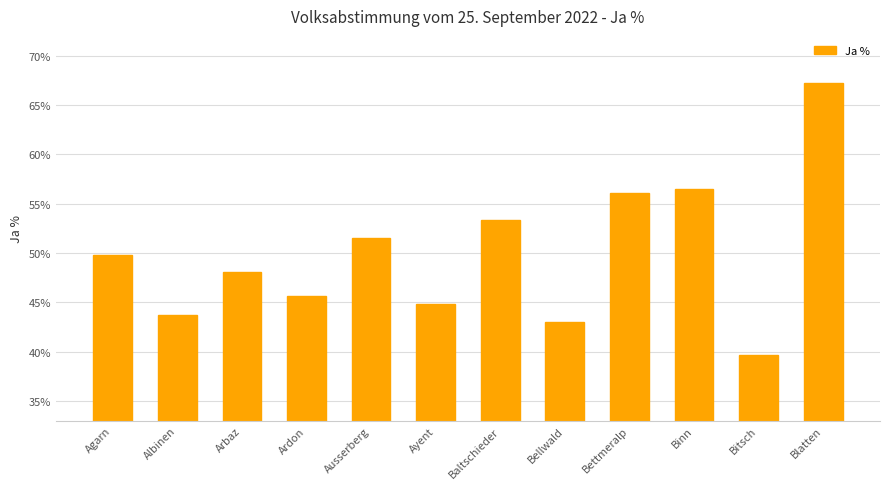

What is the change in value from Agarn to Arbaz?

-1.7